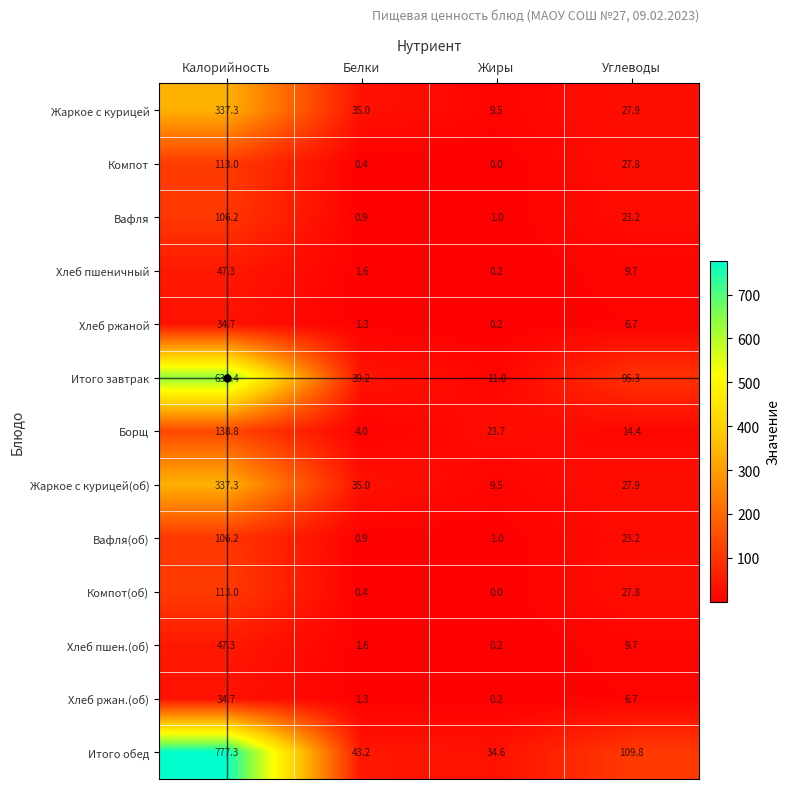

What is the highest value of the Жаркое с курицей(об) series?

337.3